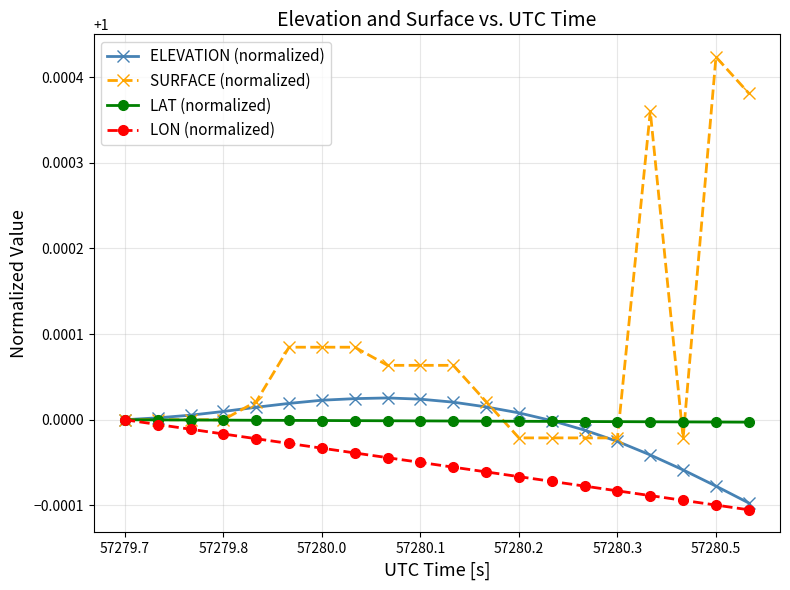

Which series has the largest total across all categories?

SURFACE (normalized)